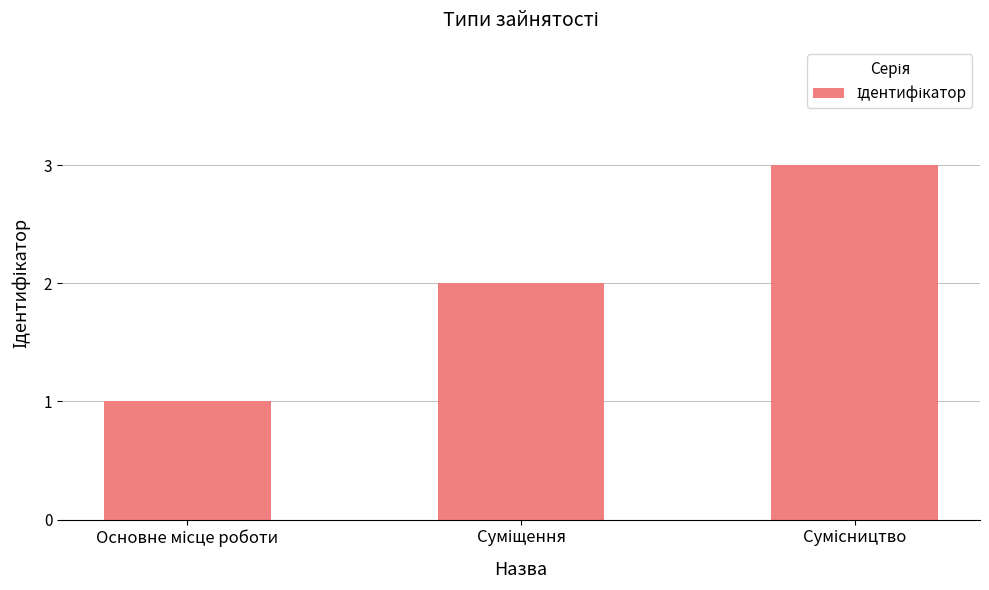

What is the maximum value shown in the chart?

3